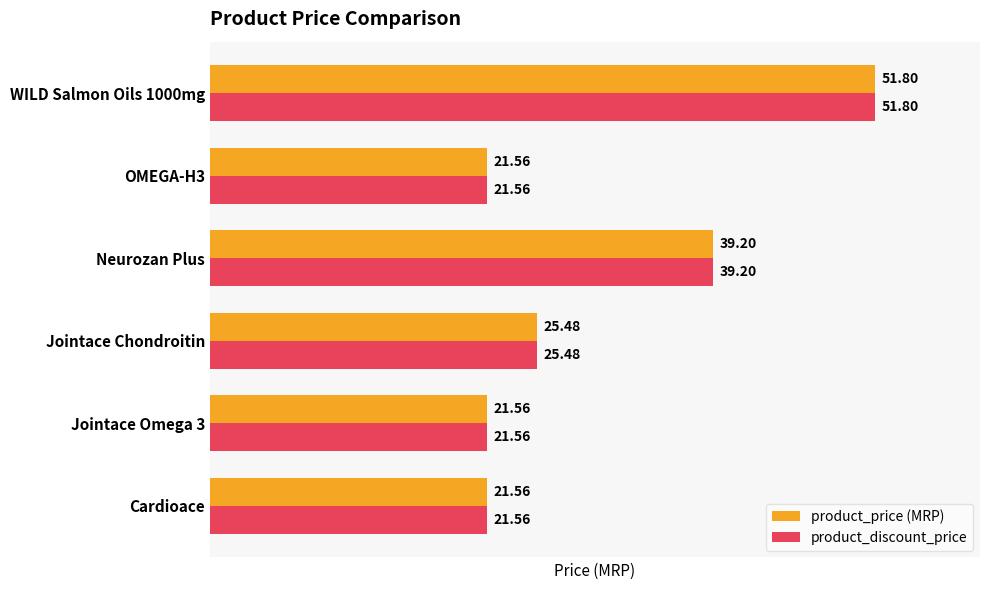

Count the number of categories in the chart.

6